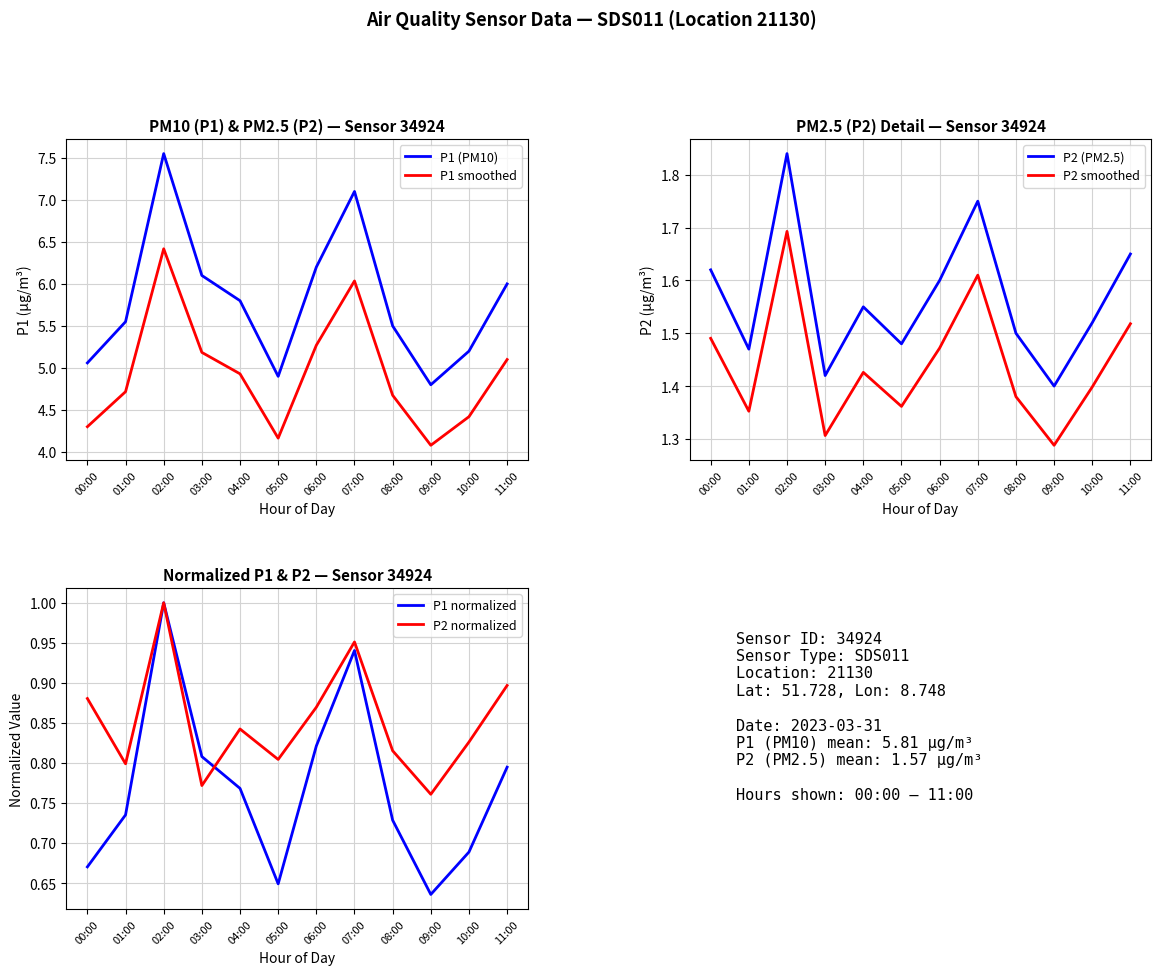

How many data points does each series have?

12